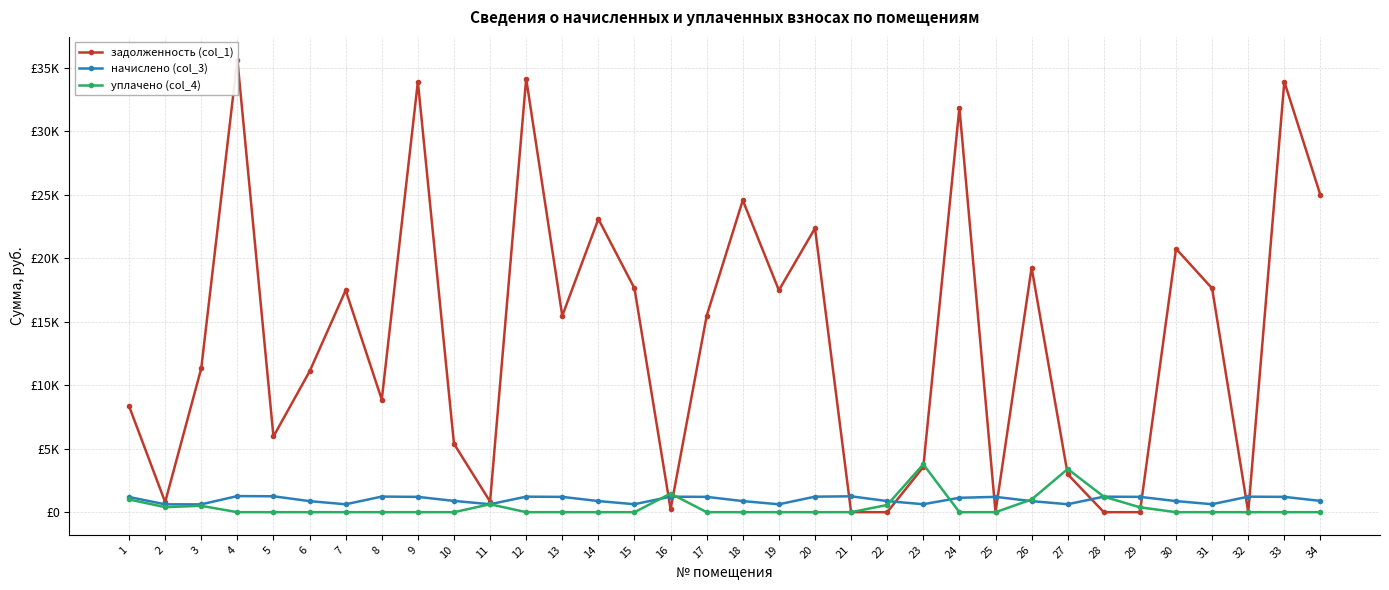

How many interior local peaks does the уплачено (col_4) series have?

5